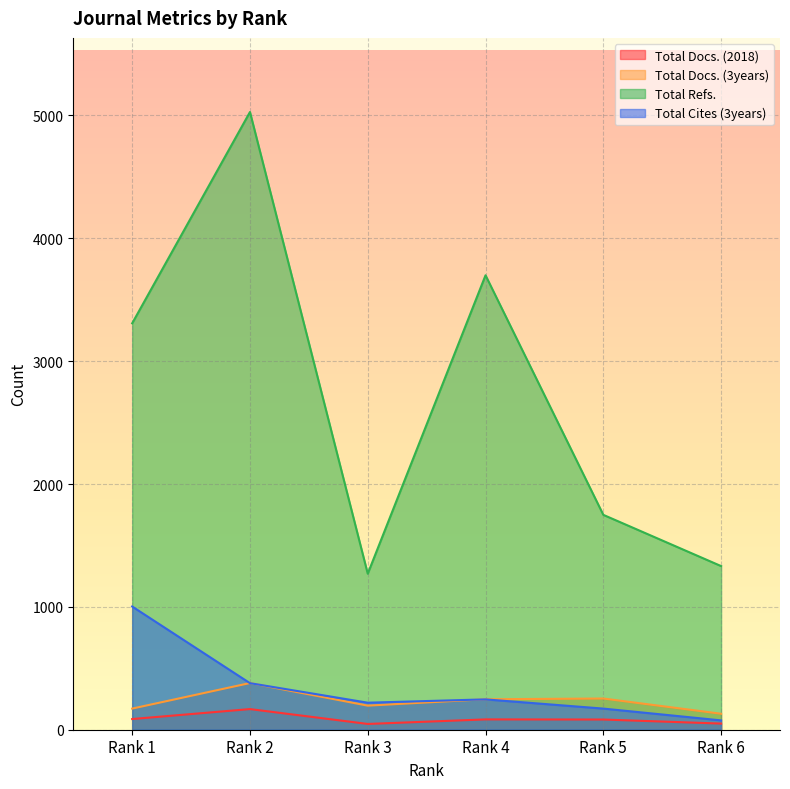

What are all the series names shown in the legend?

Total Docs. (2018), Total Docs. (3years), Total Refs., Total Cites (3years)